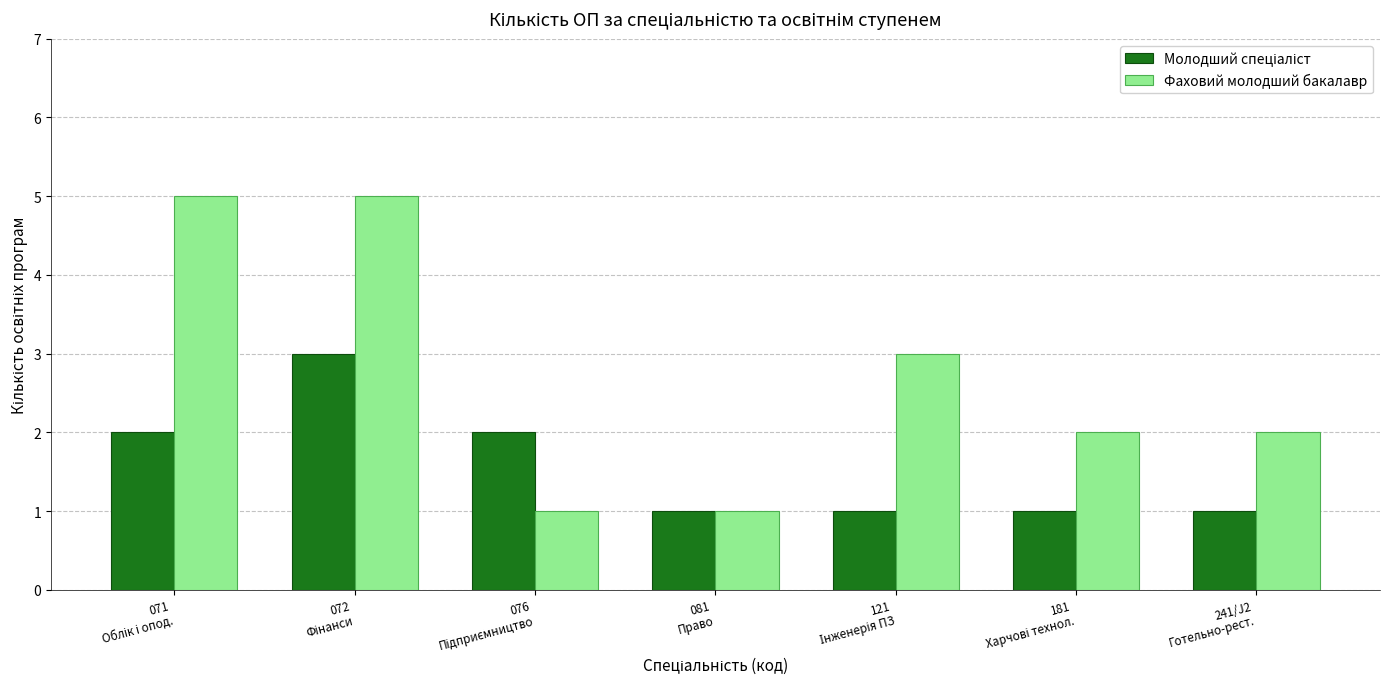

Which series has the largest total across all categories?

Фаховий молодший бакалавр